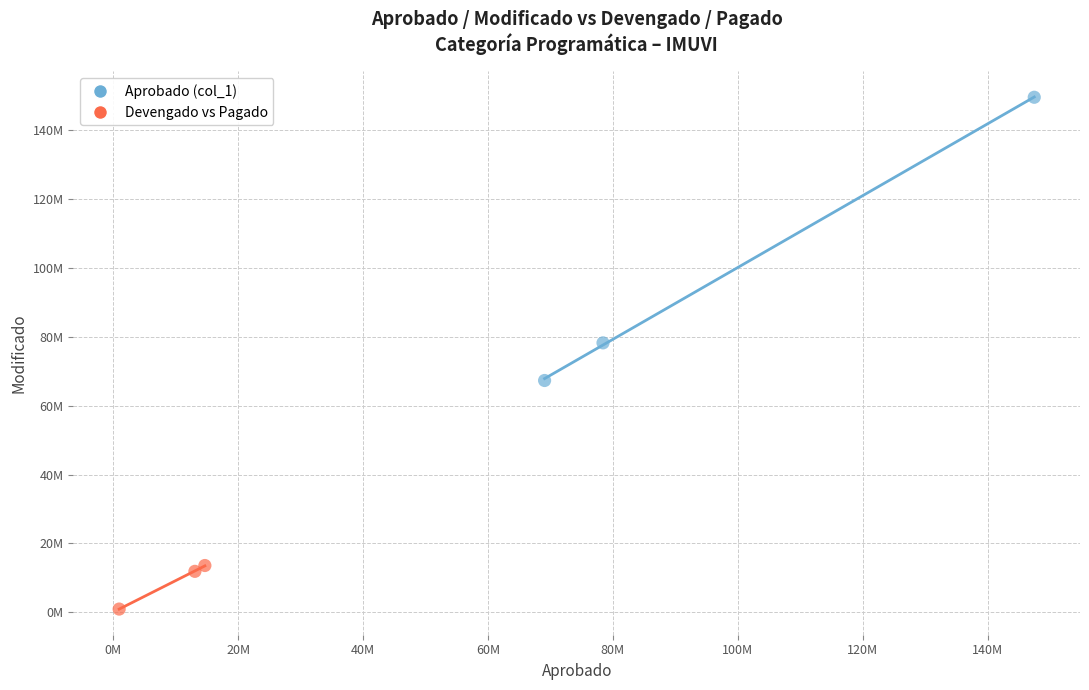

What are all the series names shown in the legend?

Aprobado (col_1), Devengado vs Pagado